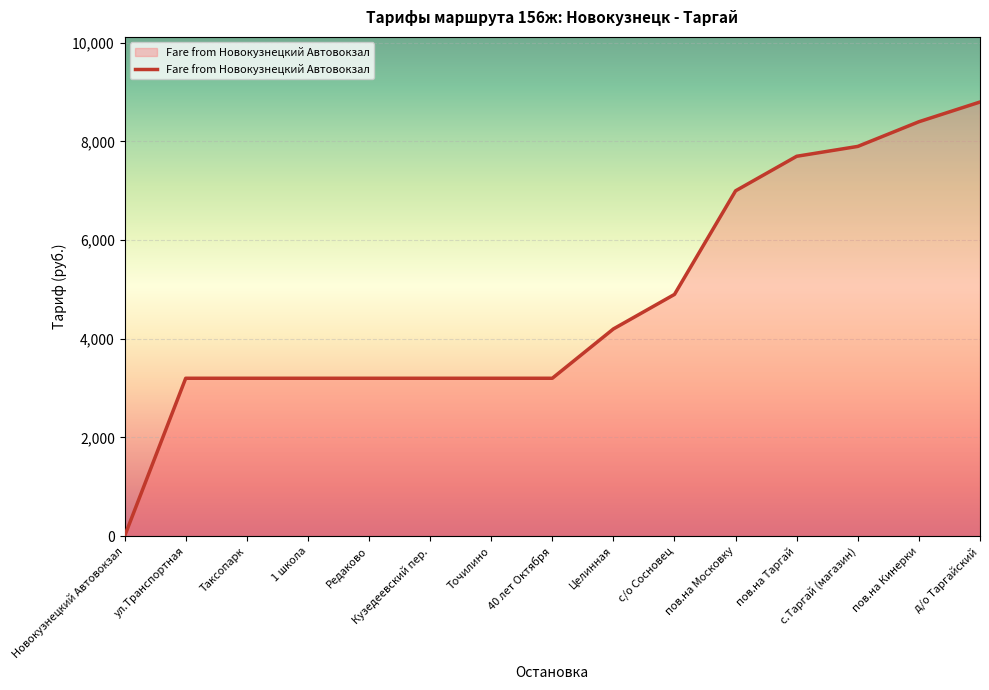

At which label is the value closest to 4400?

Целинная